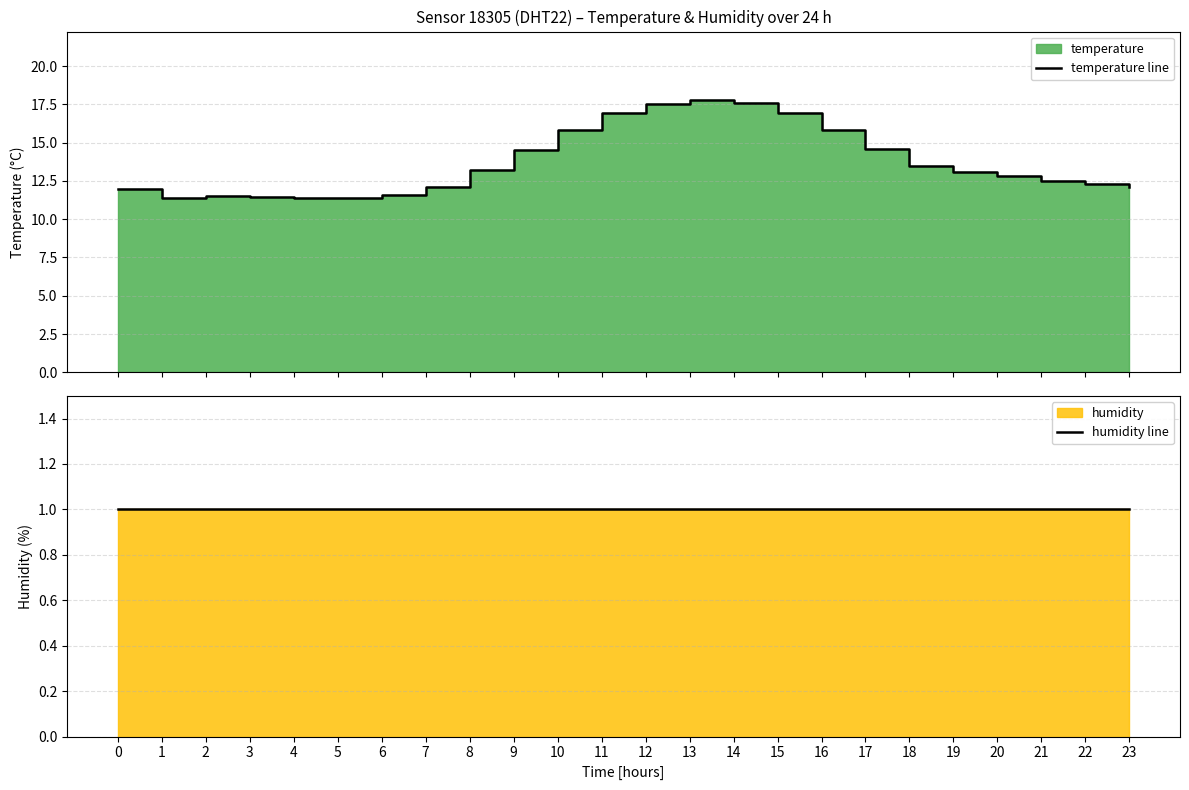

Reading left to right, what are all the values shown in this chart?

temperature line: 12.0	11.4	11.5	11.4	11.3	11.4	11.6	12.1	13.2	14.5	15.8	16.9	17.5	17.8	17.6	16.9	15.8	14.6	13.5	13.1	12.8	12.5	12.3	12.1
humidity line: 1.0	1.0	1.0	1.0	1.0	1.0	1.0	1.0	1.0	1.0	1.0	1.0	1.0	1.0	1.0	1.0	1.0	1.0	1.0	1.0	1.0	1.0	1.0	1.0